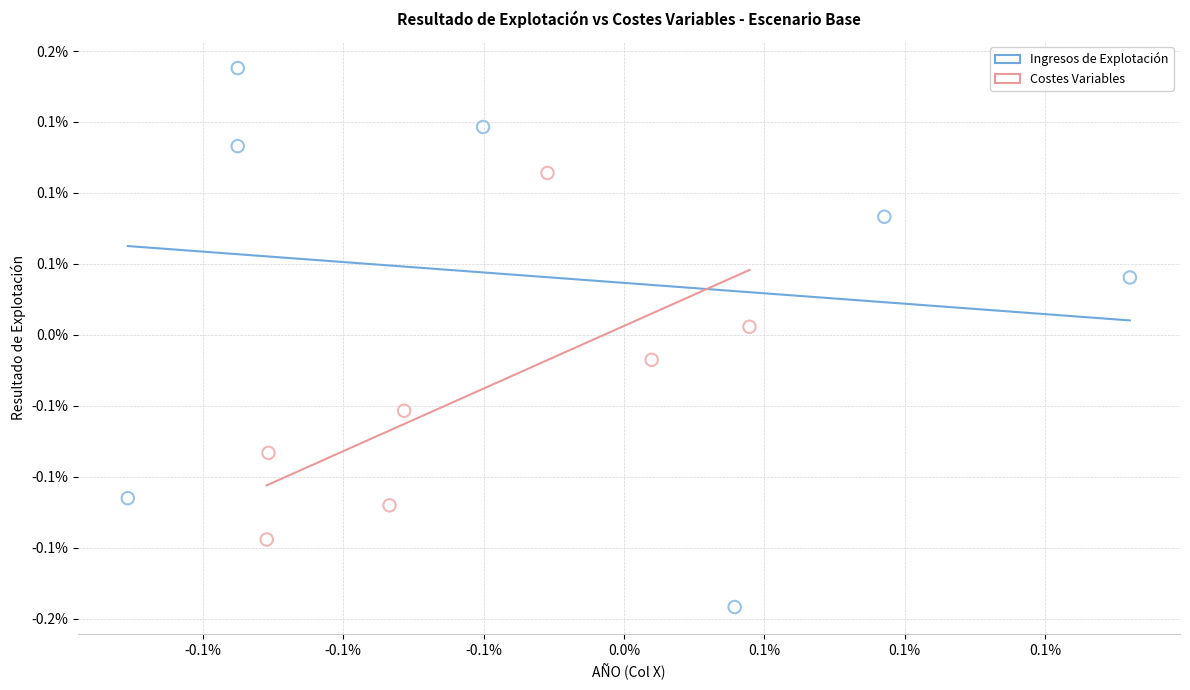

Which series reaches the maximum Y coordinate?

Ingresos de Explotación